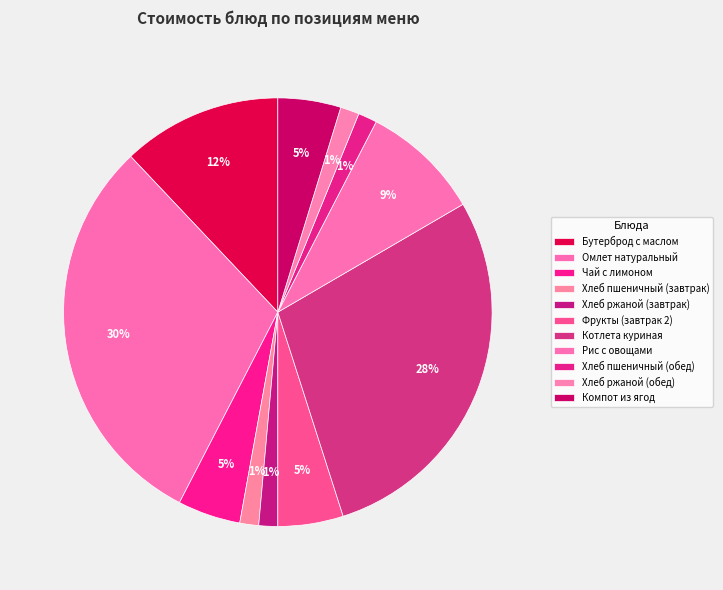

How many segments does this pie chart have?

11